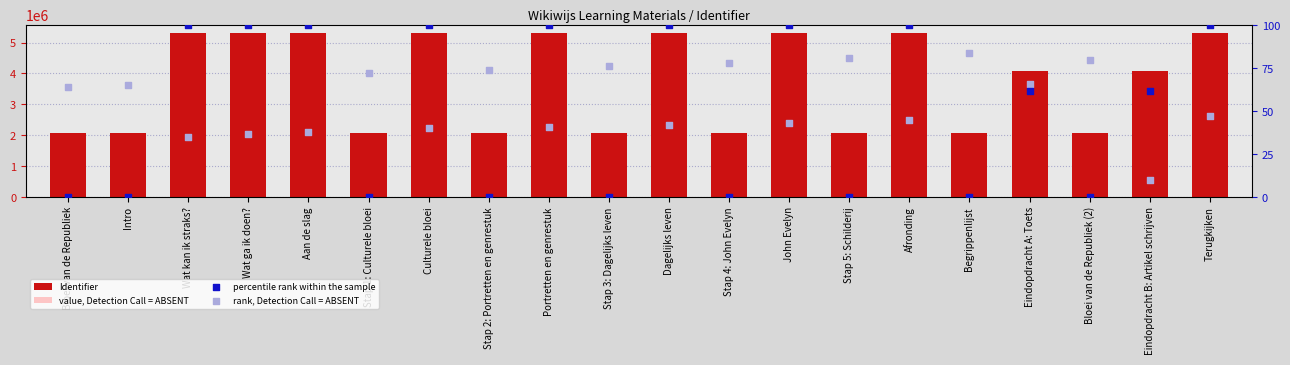

Which series has the widest spread of Y values?

Identifier